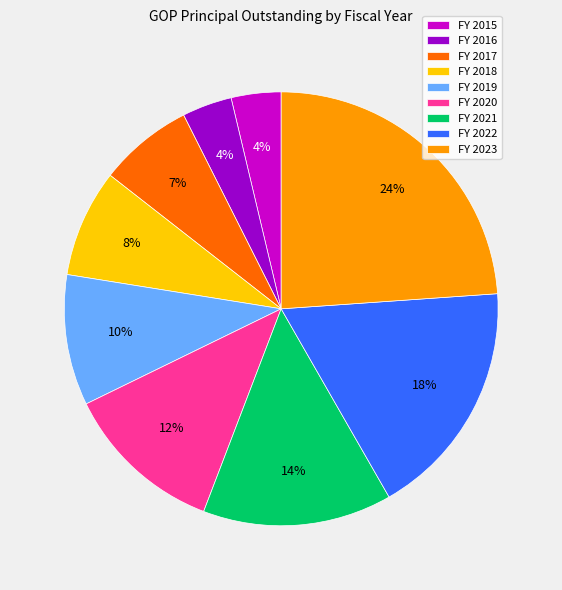

To the nearest percent, what portion does FY 2018 represent?

8%